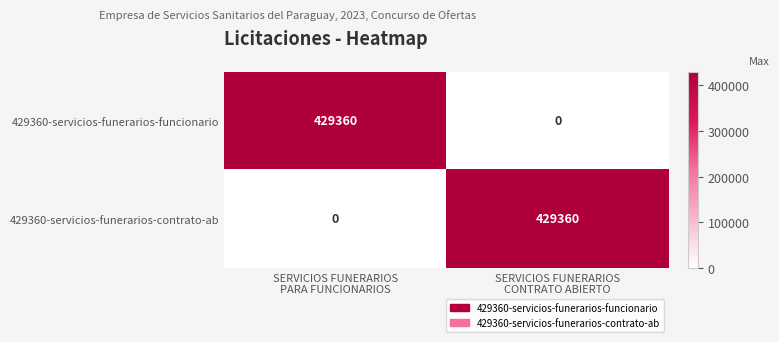

What is the sum of all 429360-servicios-funerarios-contrato-ab values?

429360